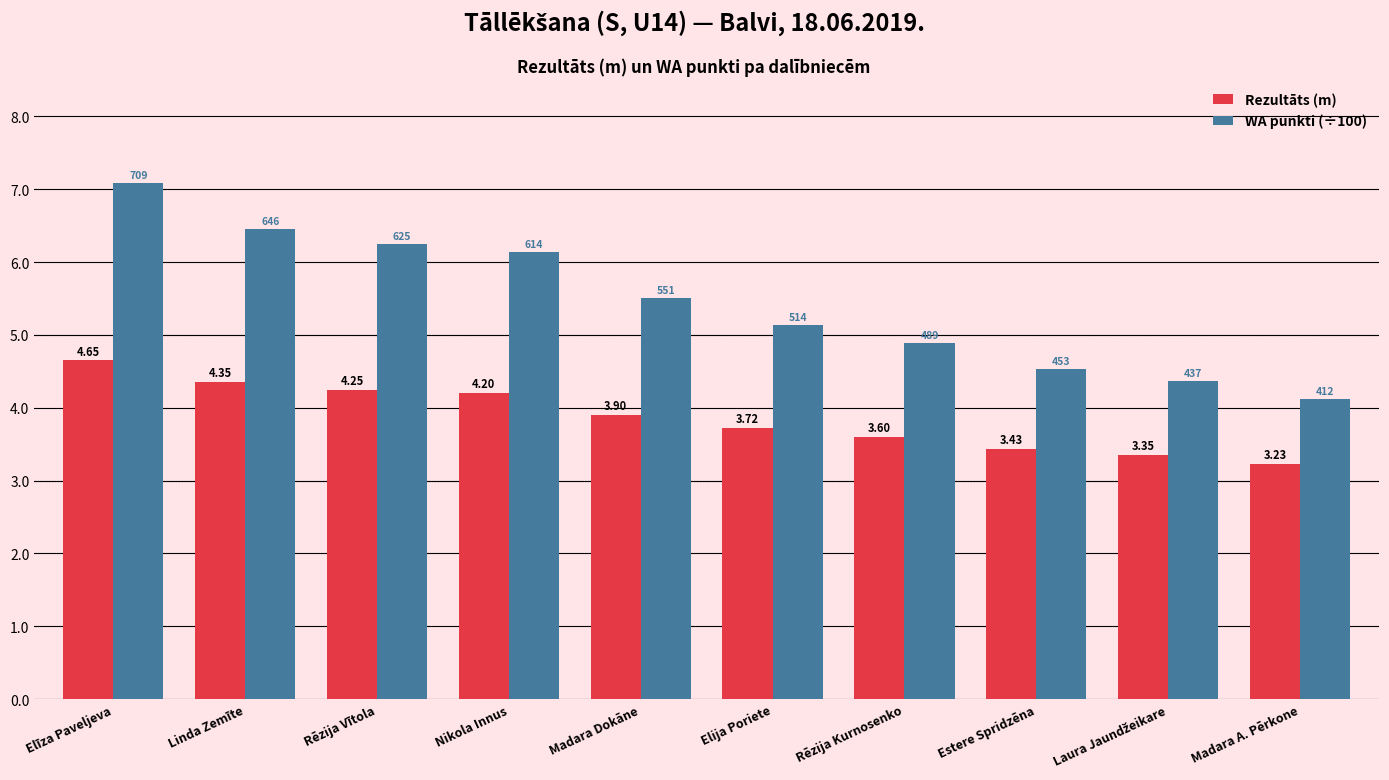

What is the label of the 5th bar from the left?

Madara Dokāne